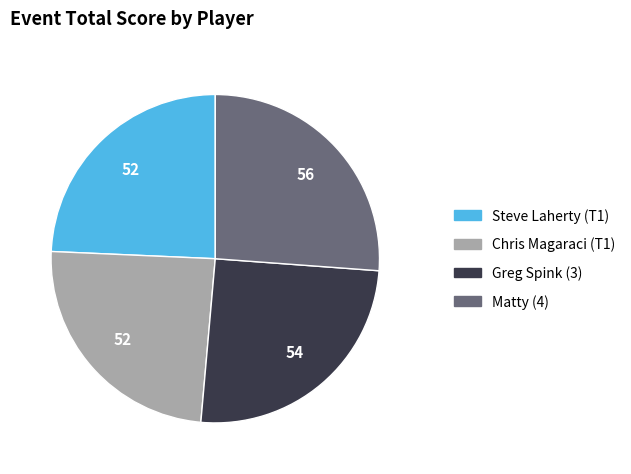

True or false: Matty (4) accounts for 31% of the total.

False